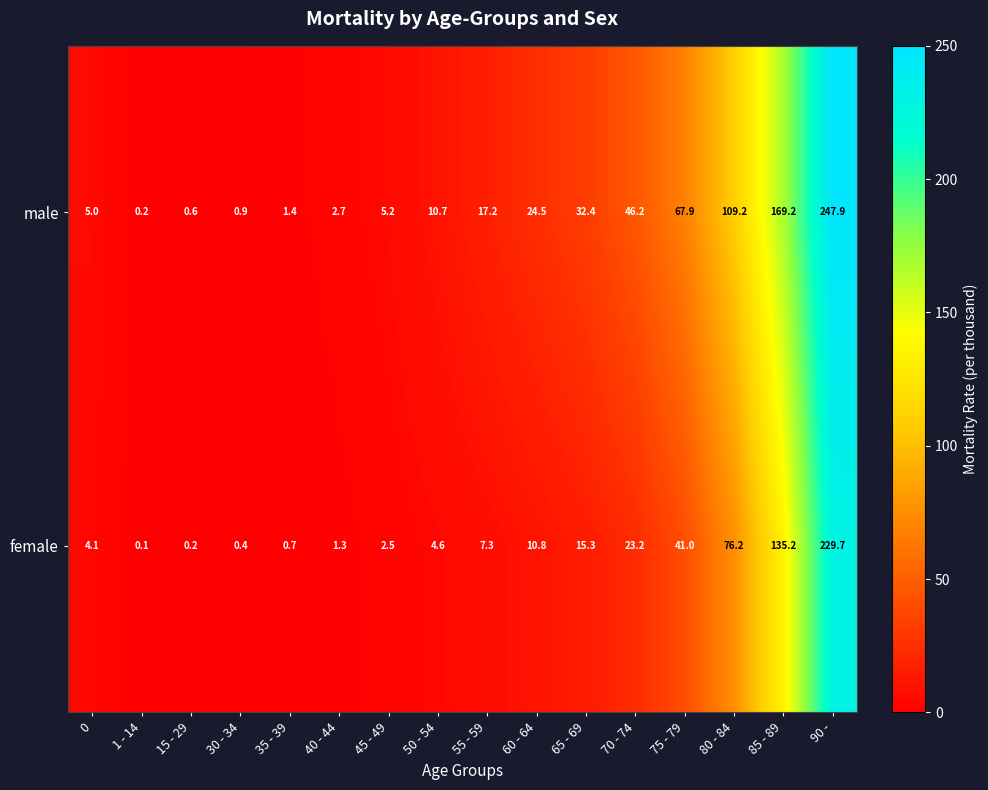

What is the sum of the male values at 15 - 29 and 65 - 69?

33.0